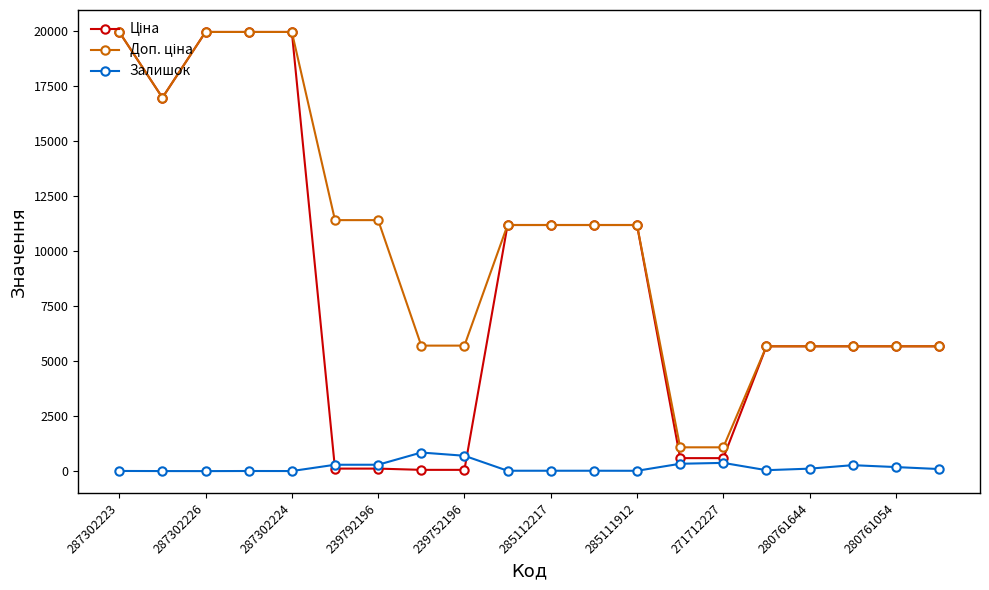

At how many categories does at least one series exceed 15859?

5